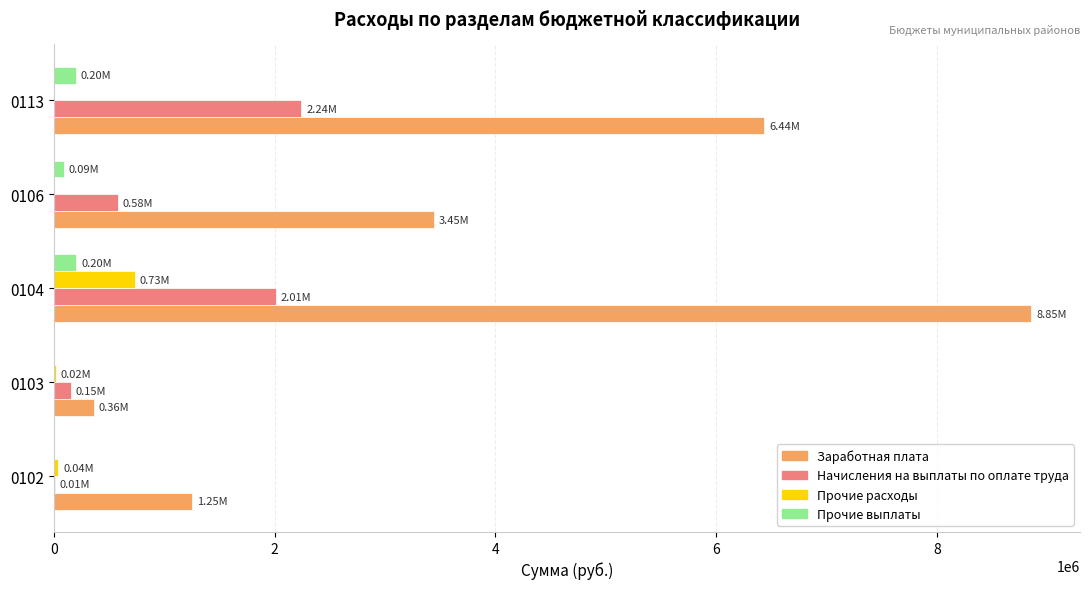

Between 0102 and 0113, which series saw the biggest shift?

Заработная плата